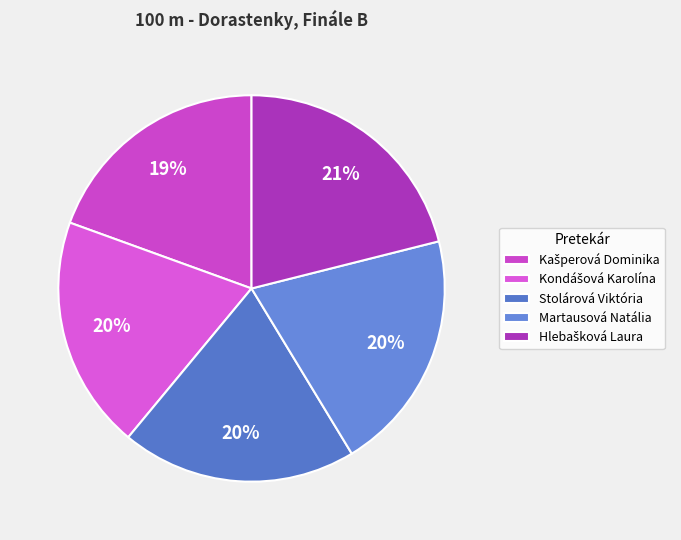

How many segments does this pie chart have?

5